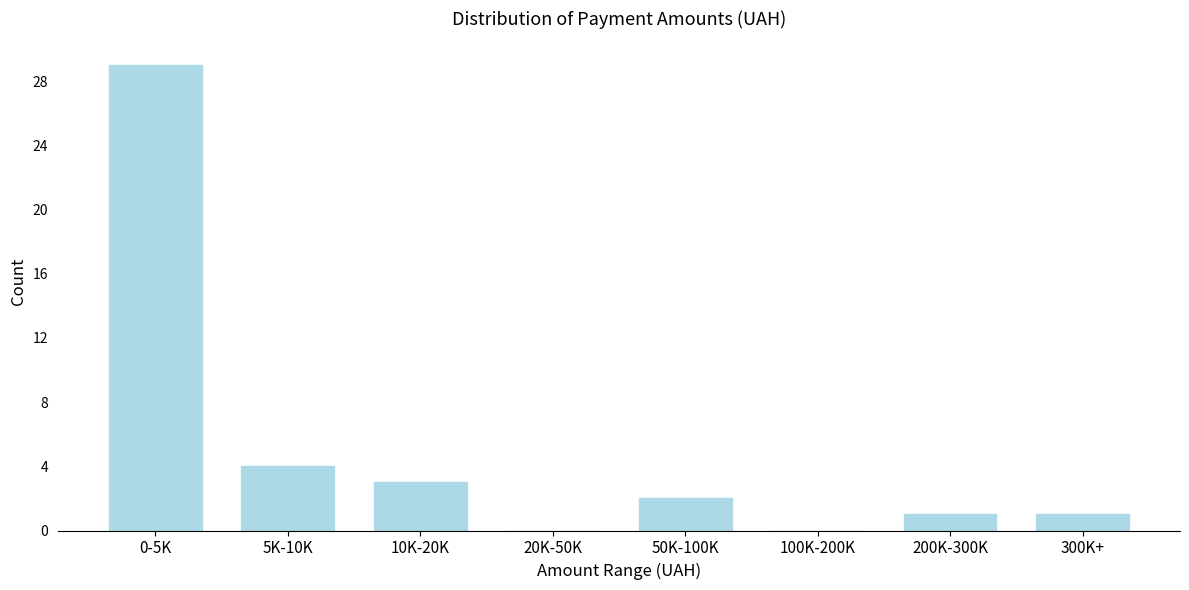

Reading left to right, list all the values displayed in this chart.

0-5K=29	5K-10K=4	10K-20K=3	20K-50K=0	50K-100K=2	100K-200K=0	200K-300K=1	300K+=1